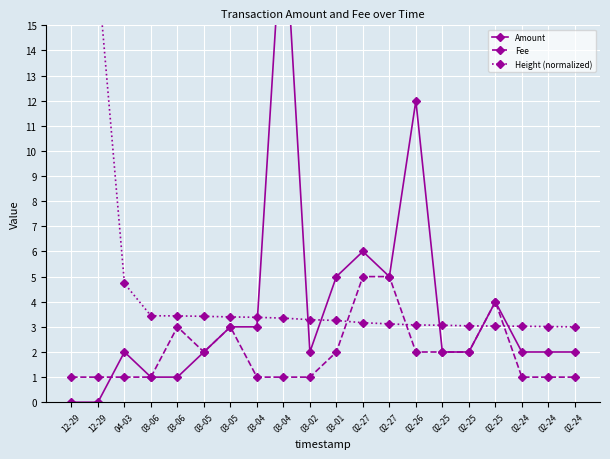

What is the difference between the maximum and minimum values in the Amount series?

20.0